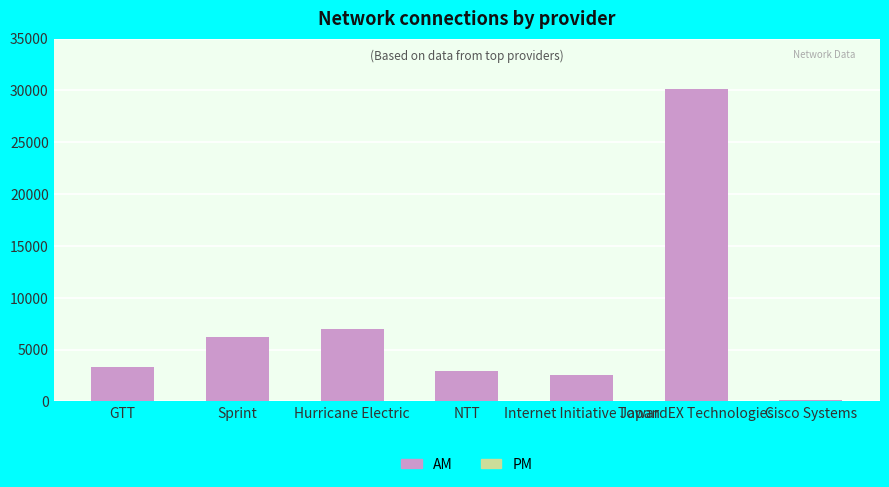

At which category is the sum across all series the highest?

TowardEX Technologies